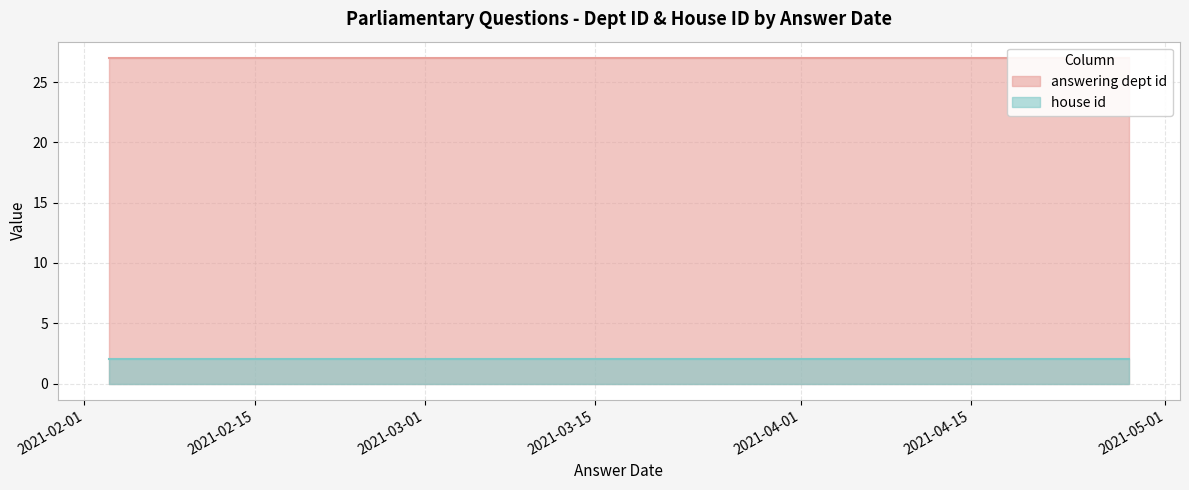

Rank the series by their average value, from lowest to highest.

house id, answering dept id